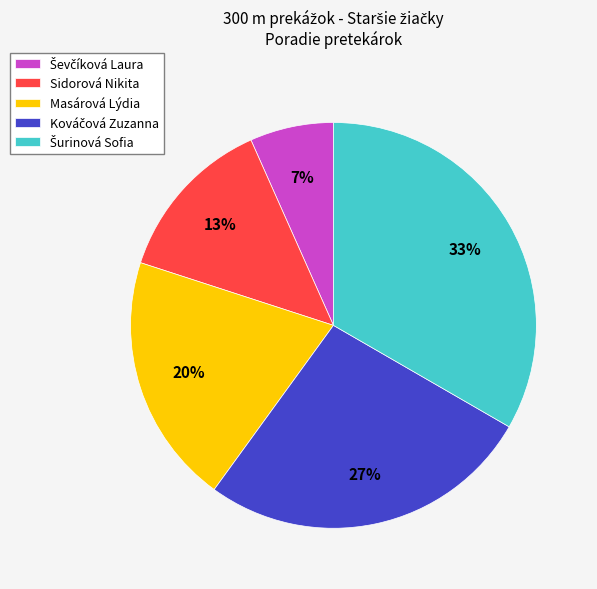

The Sidorová Nikita slice represents 26% of the pie. True or false?

False